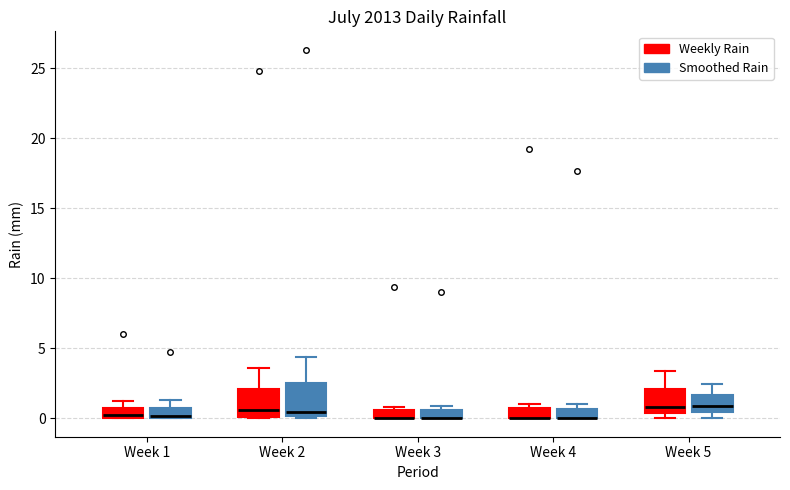

Where is the lower edge of the box for Week 4 (Smoothed Rain) on the y-axis? The values are not printed on the chart, so give them approximately, as read against the axis.

0.0